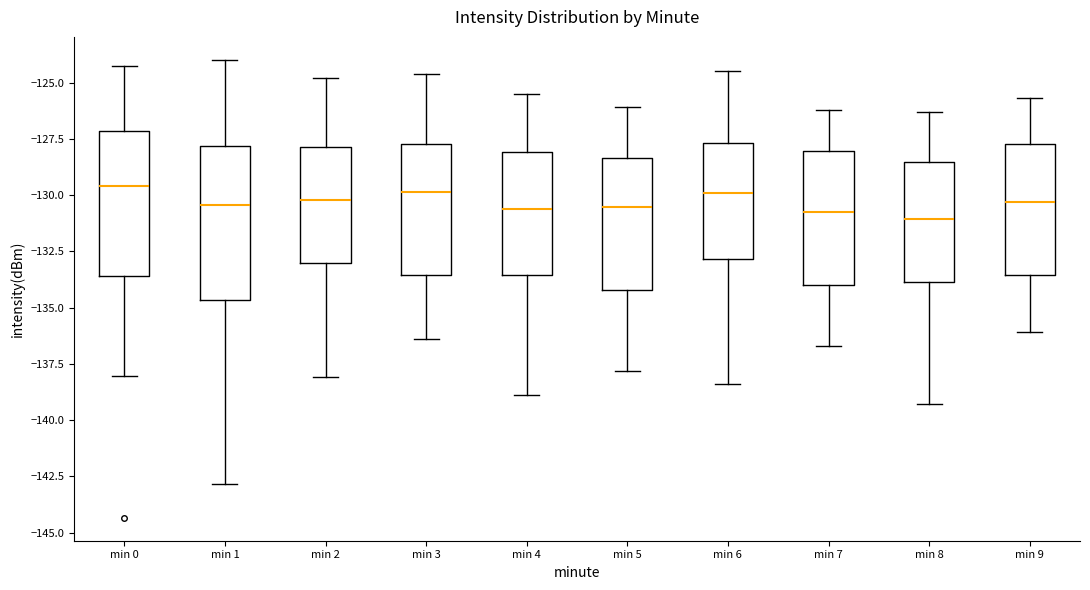

Reading left to right, read every box against the y-axis: the position of its median line, the range the box covers, and the ends of its whiskers. The values are not printed on the chart, so give them approximately, as read against the axis.

min 0: median -129.5, box -133.5 to -127.0, whiskers -138.0 to -124.5
min 1: median -130.5, box -134.5 to -128.0, whiskers -143.0 to -124.0
min 2: median -130.0, box -133.0 to -128.0, whiskers -138.0 to -125.0
min 3: median -130.0, box -133.5 to -127.5, whiskers -136.5 to -124.5
min 4: median -130.5, box -133.5 to -128.0, whiskers -139.0 to -125.5
min 5: median -130.5, box -134.0 to -128.5, whiskers -138.0 to -126.0
min 6: median -130.0, box -133.0 to -127.5, whiskers -138.5 to -124.5
min 7: median -130.5, box -134.0 to -128.0, whiskers -136.5 to -126.0
min 8: median -131.0, box -134.0 to -128.5, whiskers -139.5 to -126.5
min 9: median -130.5, box -133.5 to -127.5, whiskers -136.0 to -125.5